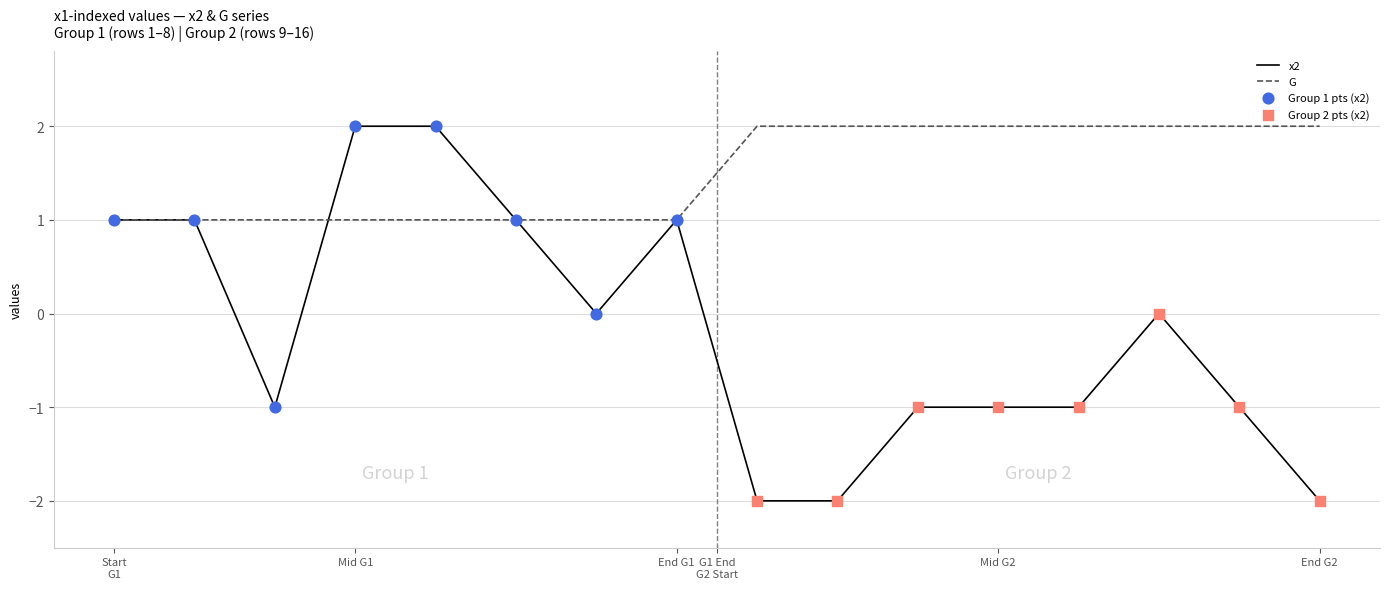

Which series has the largest total across all categories?

G